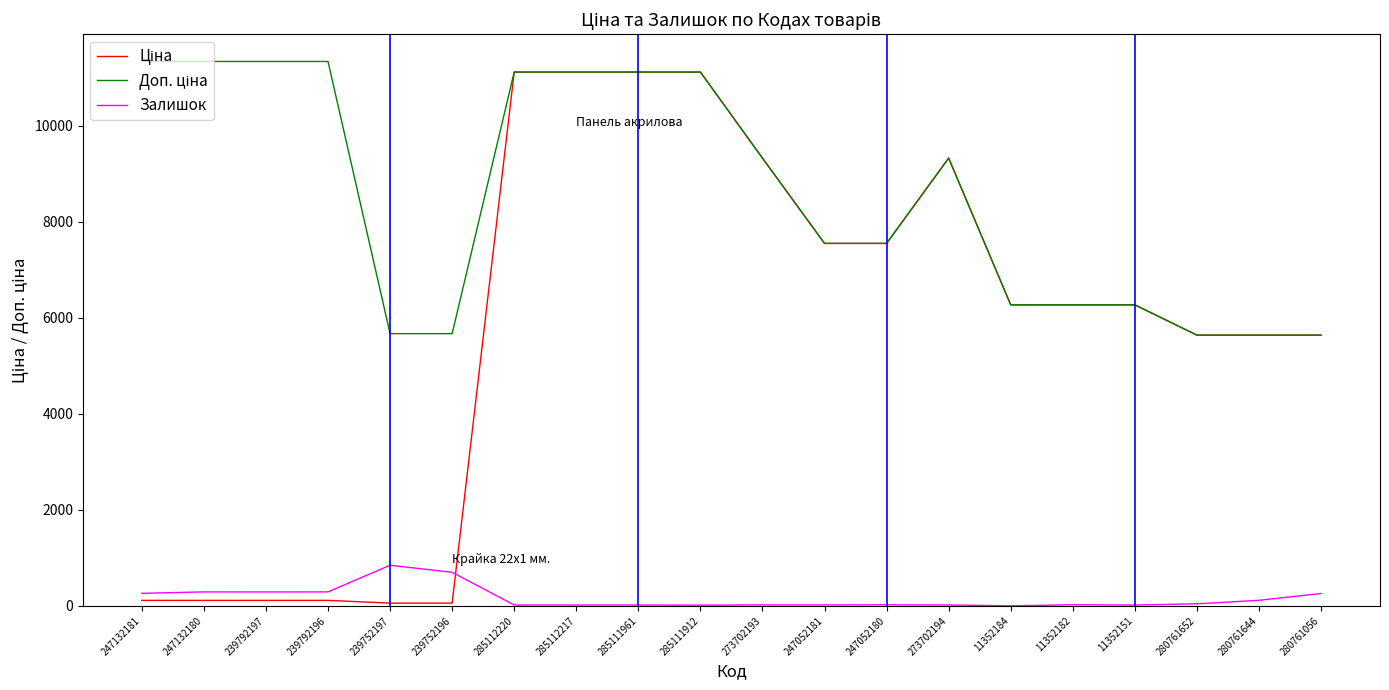

What is the maximum value shown in the chart?

11334.0